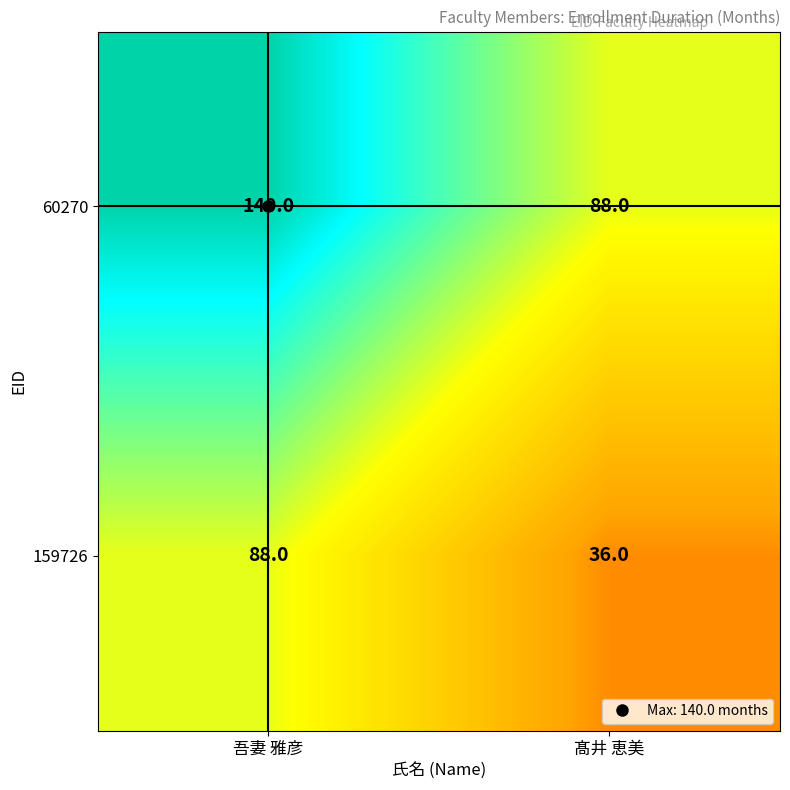

What is the approximate value of 60270 at 髙井 恵美?

88